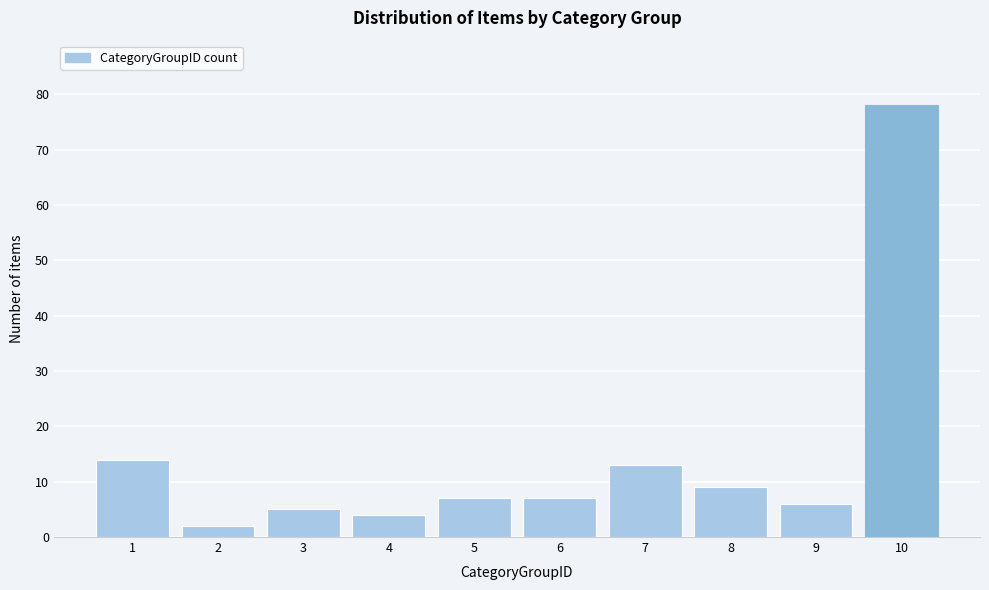

Reading left to right, transcribe all the data shown in this chart.

1=14	2=2	3=5	4=4	5=7	6=7	7=13	8=9	9=6	10=78